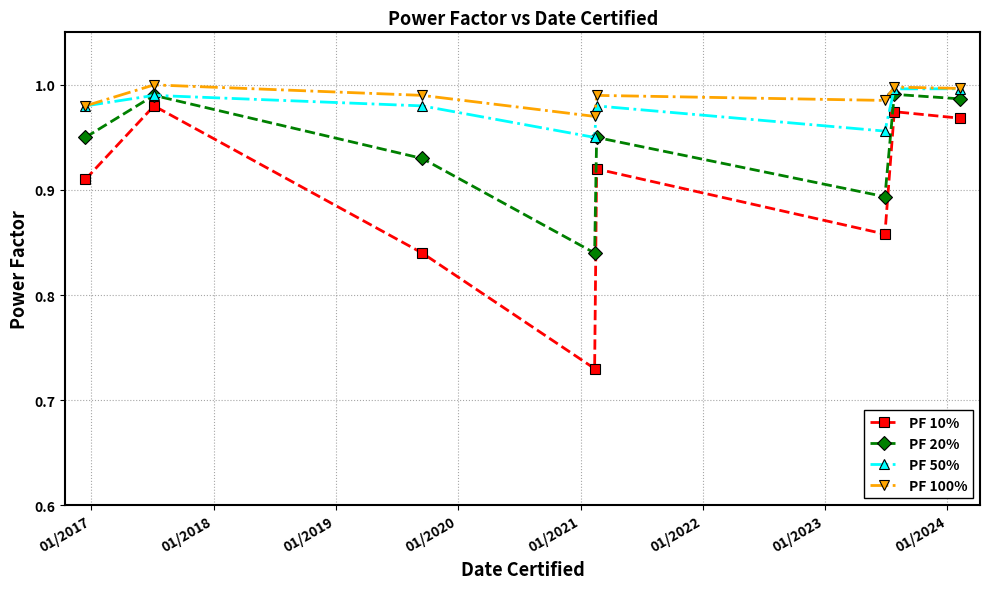

True or false: PF 100% and PF 10% cross at least once.

False